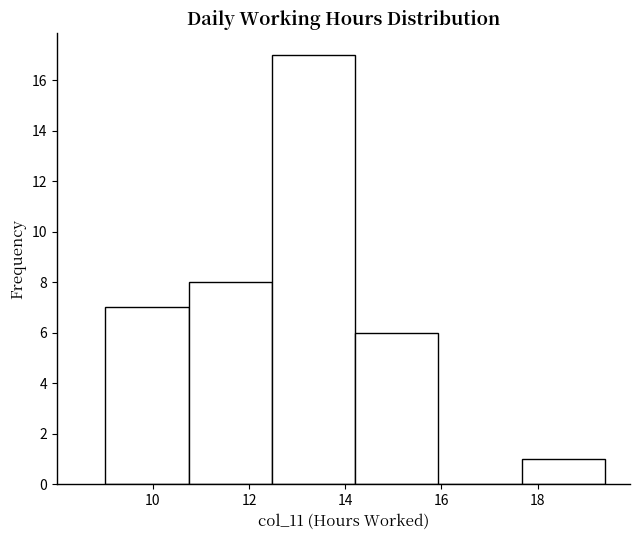

Reading left to right, transcribe this chart: for each bar, give the range it covers on the x-axis and its height. Neither the bar edges nor the heights are printed on the chart, so give them approximately, as read against the axes.

9.0 to 10.8: 7
10.8 to 12.4: 8
12.4 to 14.2: 17
14.2 to 16.0: 6
16.0 to 17.6: 0
17.6 to 19.4: 1